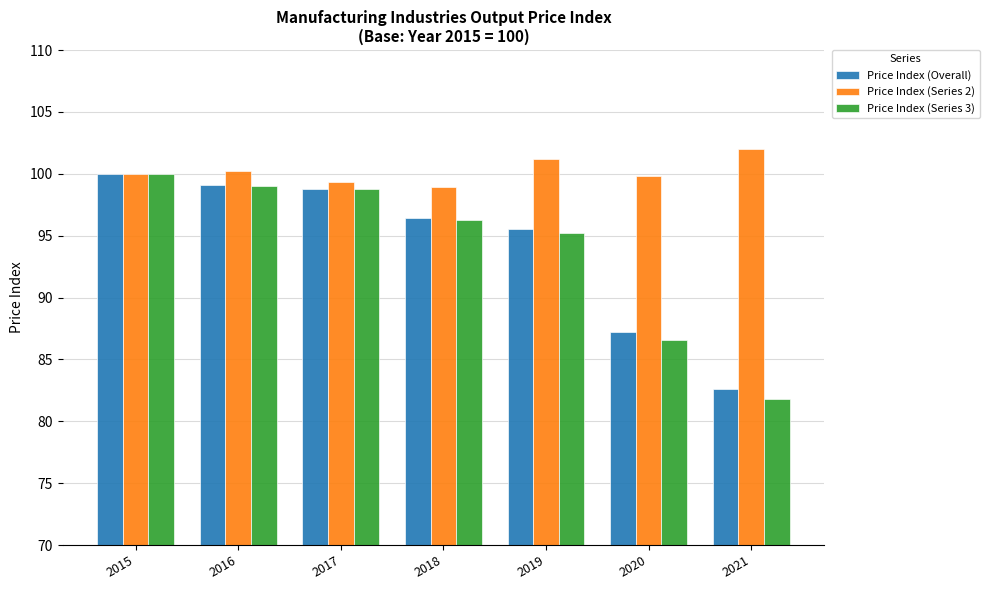

Is it true that Price Index (Overall) equals 98.8 at 2017?

True